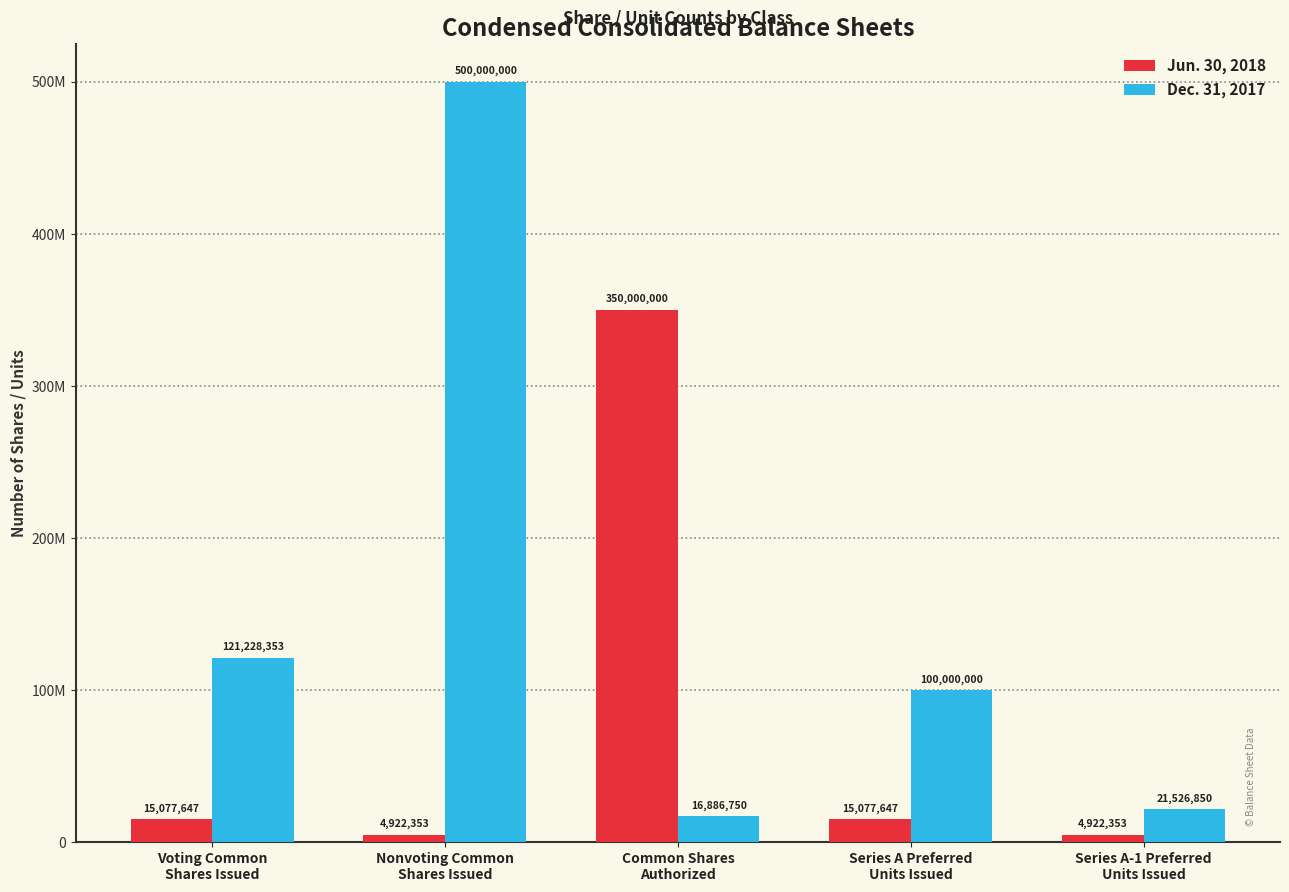

What are all the series names shown in the legend?

Jun. 30, 2018, Dec. 31, 2017